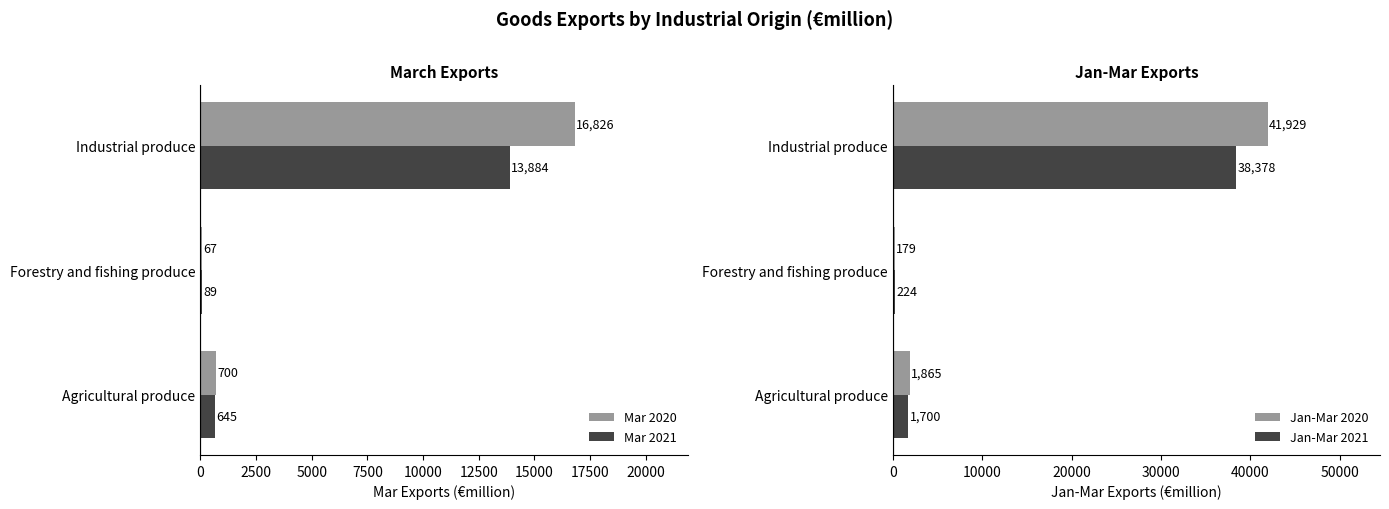

Is the value of Mar 2021 at Agricultural produce greater than the value of Mar 2020 at Forestry and fishing produce?

Yes